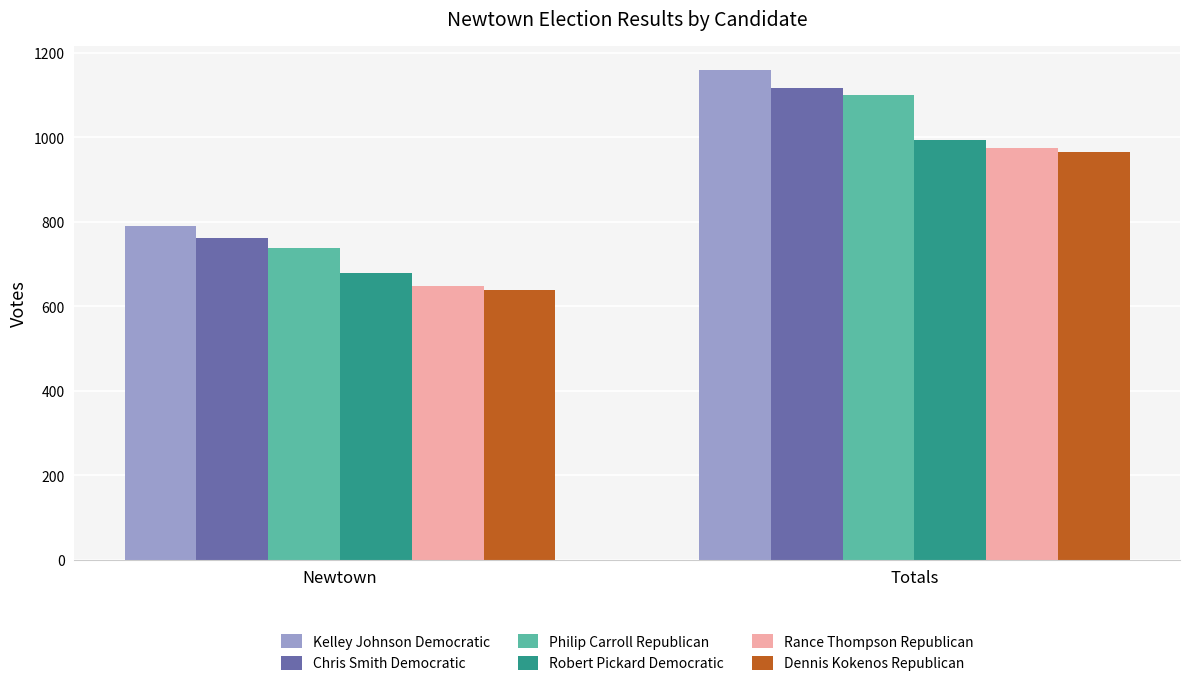

What is the total value across all series at Totals?

6308